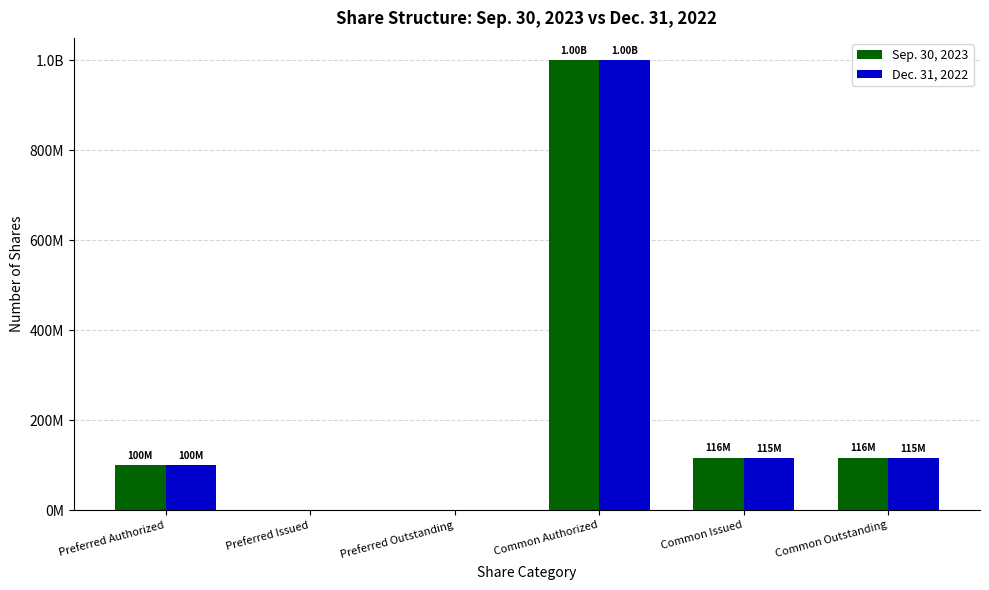

Which series has the largest total across all categories?

Sep. 30, 2023